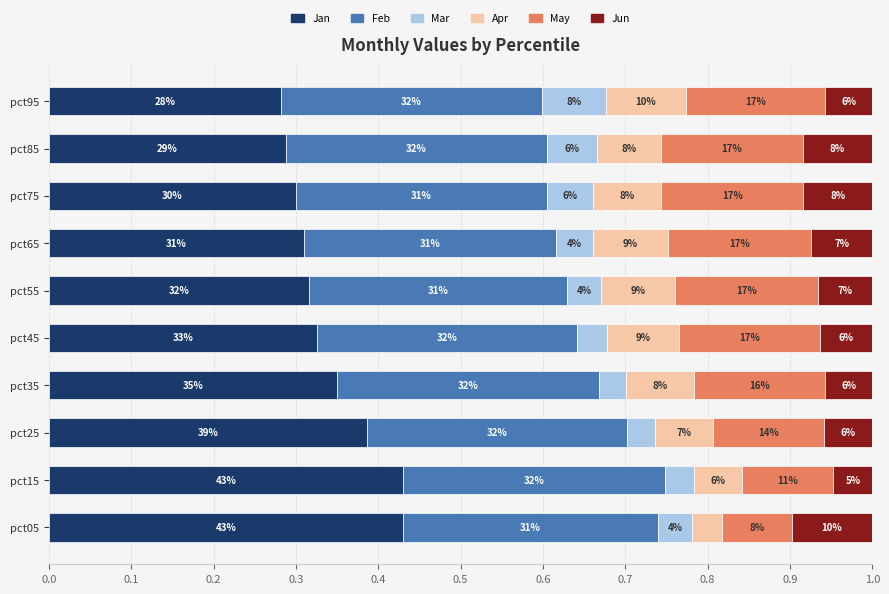

What are all the series names shown in the legend?

Jan, Feb, Mar, Apr, May, Jun